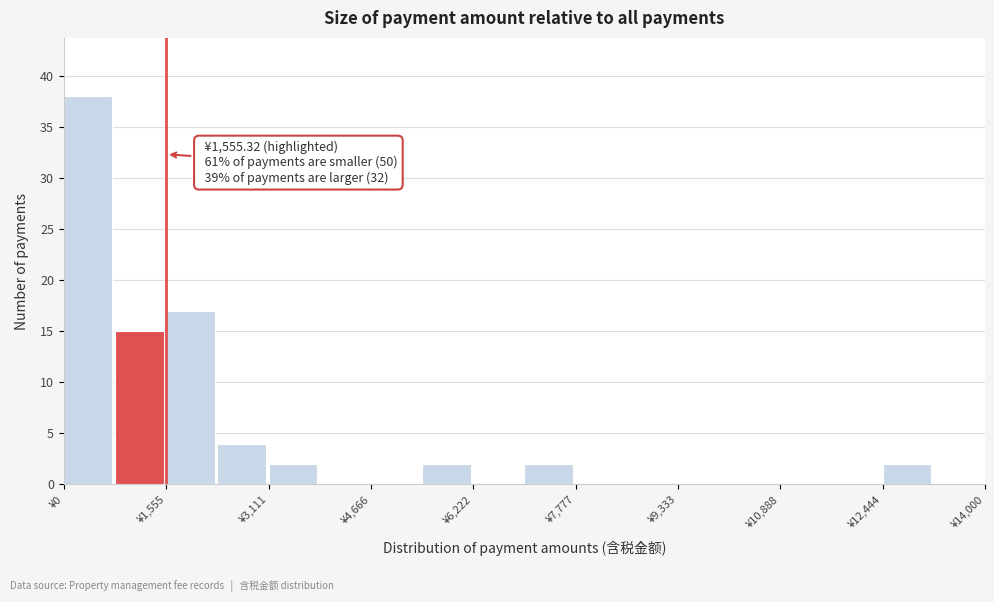

Read against the x-axis, roughly where is the centre of the tallest bar?

400